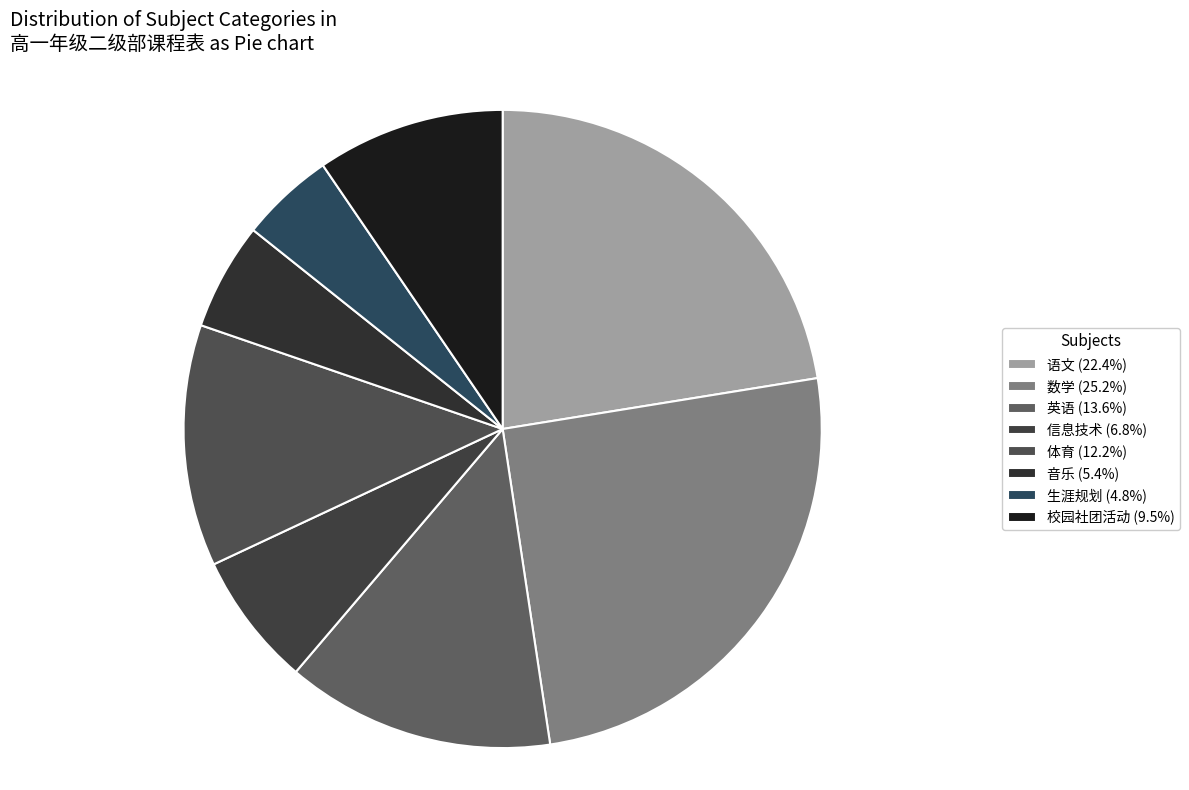

The 语文 slice represents 22% of the pie. True or false?

True